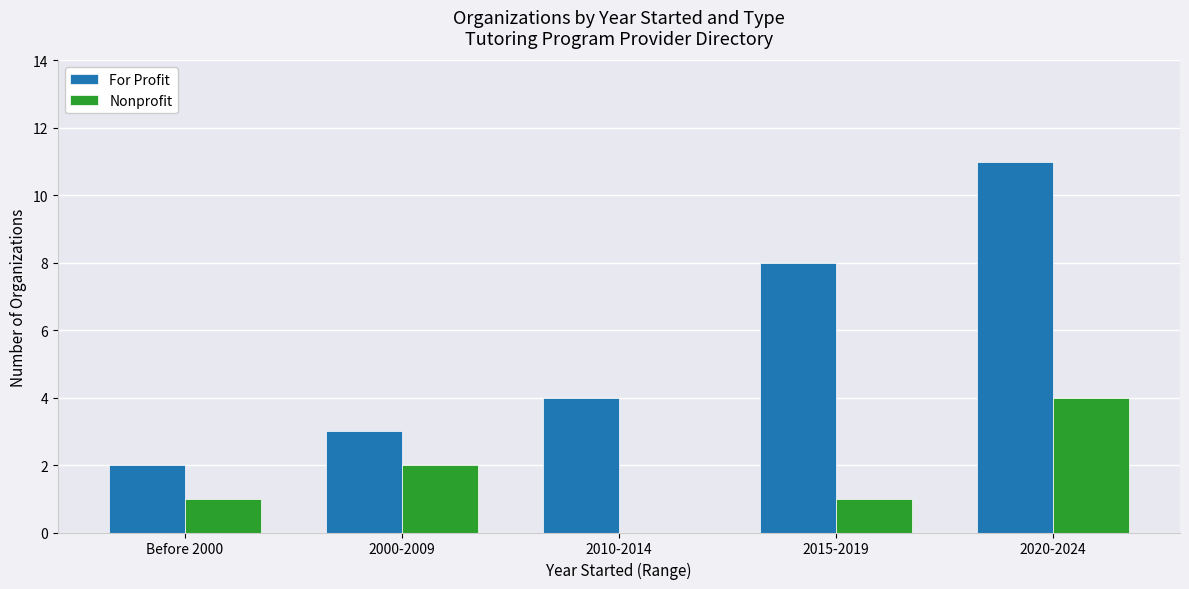

What is the spread (max minus min) of values at 2010-2014?

4